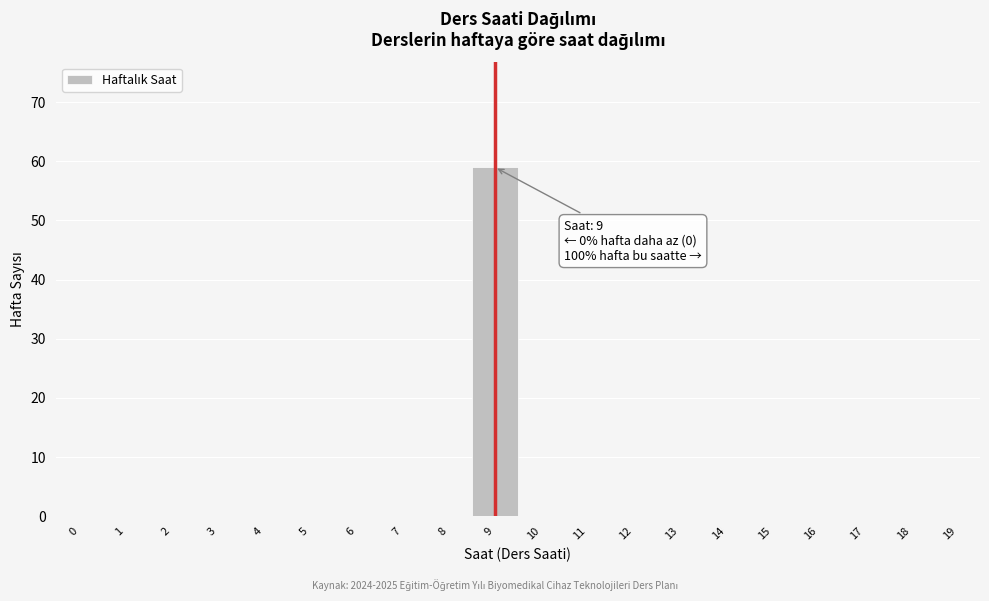

Reading left to right, list all the values displayed in this chart.

0=0	1=0	2=0	3=0	4=0	5=0	6=0	7=0	8=0	9=59	10=0	11=0	12=0	13=0	14=0	15=0	16=0	17=0	18=0	19=0